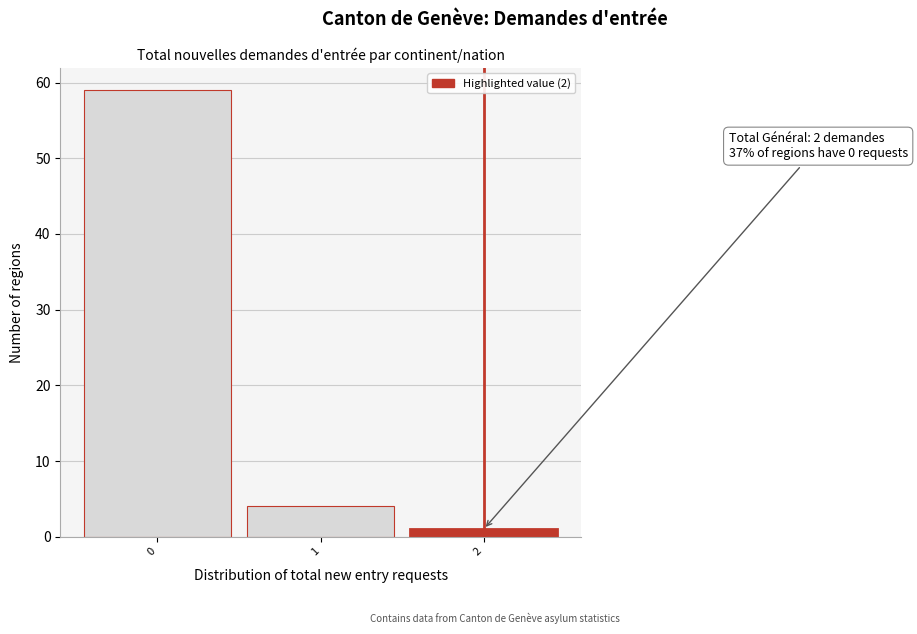

Which range on the x-axis has the tallest bar?

-0.5 to 0.5